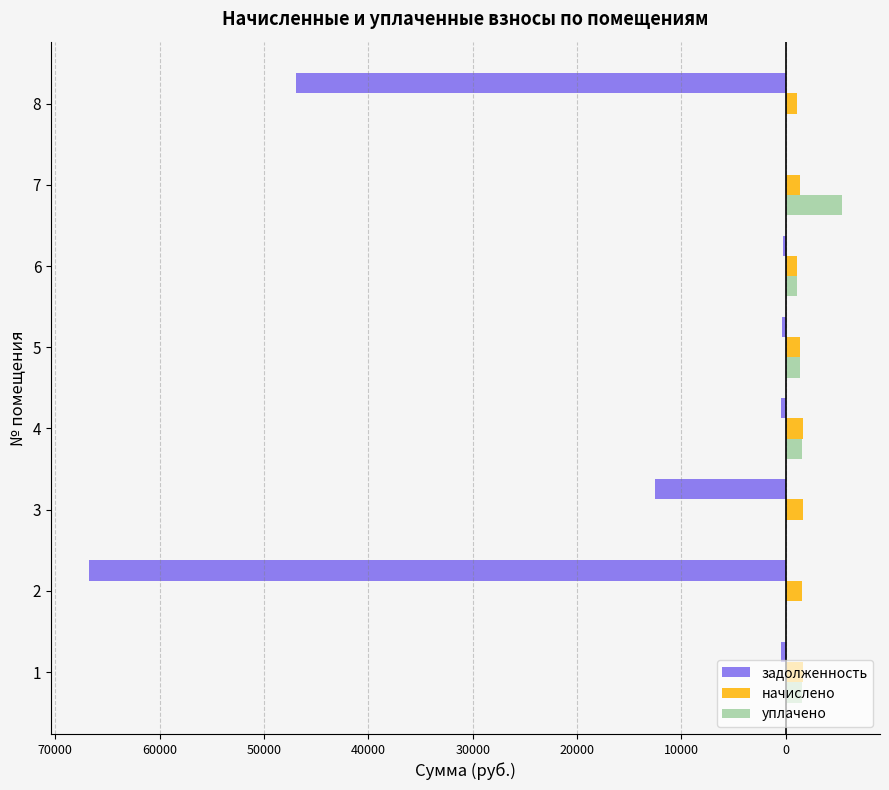

What are all the series names shown in the legend?

задолженность, начислено, уплачено